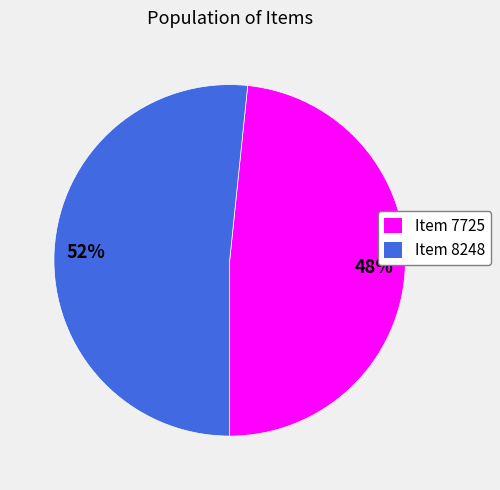

Do Item 8248 and Item 7725 together represent more than half of the pie?

Yes